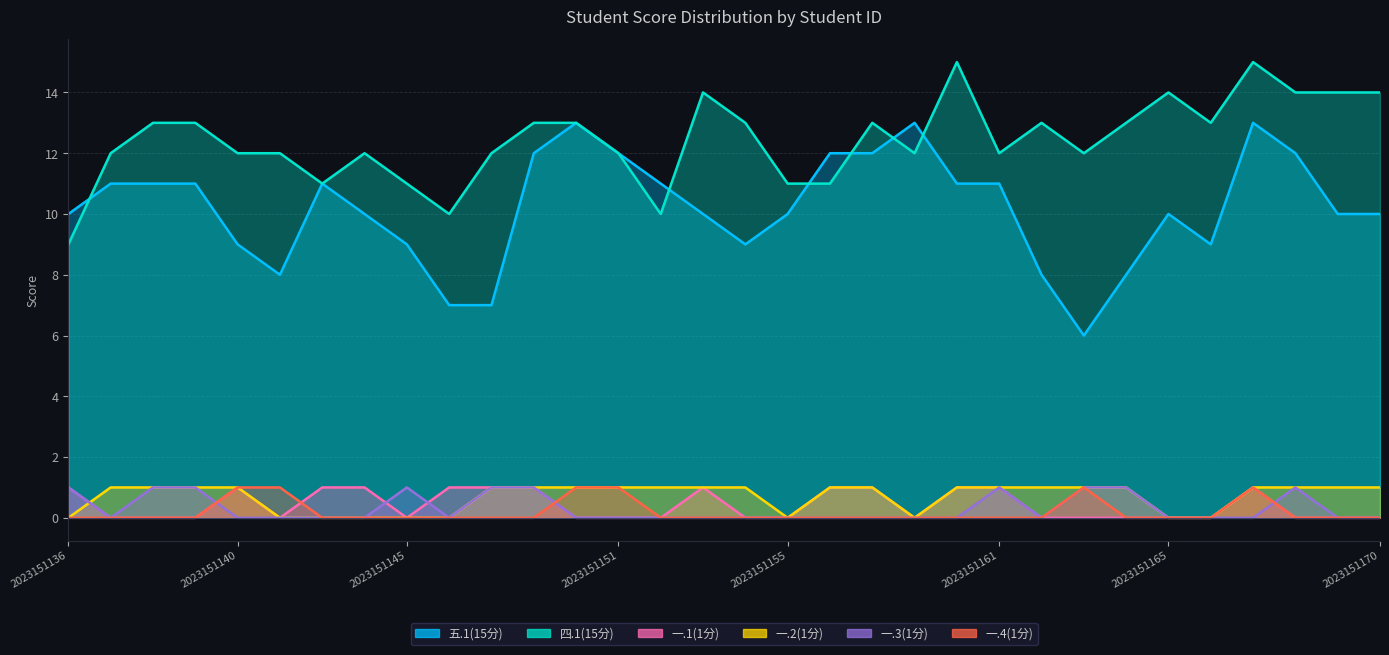

Reading left to right, what are all the values shown in this chart?

五.1(15分): 2023151136=10	2023151137=11	2023151138=11	2023151139=11	2023151140=9	2023151141=8	2023151142=11	2023151144=10	2023151145=9	2023151147=7	2023151148=7	2023151149=12	2023151150=13	2023151151=12	2023151152=11	2023151153=10	2023151154=9	2023151155=10	2023151156=12	2023151157=12	2023151159=13	2023151160=11	2023151161=11	2023151162=8	2023151163=6	2023151164=8	2023151165=10	2023151166=9	2023151167=13	2023151168=12	2023151169=10	2023151170=10
四.1(15分): 2023151136=9	2023151137=12	2023151138=13	2023151139=13	2023151140=12	2023151141=12	2023151142=11	2023151144=12	2023151145=11	2023151147=10	2023151148=12	2023151149=13	2023151150=13	2023151151=12	2023151152=10	2023151153=14	2023151154=13	2023151155=11	2023151156=11	2023151157=13	2023151159=12	2023151160=15	2023151161=12	2023151162=13	2023151163=12	2023151164=13	2023151165=14	2023151166=13	2023151167=15	2023151168=14	2023151169=14	2023151170=14
一.1(1分): 2023151136=1	2023151137=0	2023151138=0	2023151139=0	2023151140=1	2023151141=0	2023151142=1	2023151144=1	2023151145=0	2023151147=1	2023151148=1	2023151149=1	2023151150=0	2023151151=0	2023151152=0	2023151153=1	2023151154=0	2023151155=0	2023151156=1	2023151157=1	2023151159=0	2023151160=1	2023151161=1	2023151162=0	2023151163=0	2023151164=0	2023151165=0	2023151166=0	2023151167=1	2023151168=0	2023151169=0	2023151170=0
一.2(1分): 2023151136=0	2023151137=1	2023151138=1	2023151139=1	2023151140=1	2023151141=0	2023151142=0	2023151144=0	2023151145=0	2023151147=0	2023151148=1	2023151149=1	2023151150=1	2023151151=1	2023151152=1	2023151153=1	2023151154=1	2023151155=0	2023151156=1	2023151157=1	2023151159=0	2023151160=1	2023151161=1	2023151162=1	2023151163=1	2023151164=1	2023151165=0	2023151166=0	2023151167=1	2023151168=1	2023151169=1	2023151170=1
一.3(1分): 2023151136=1	2023151137=0	2023151138=1	2023151139=1	2023151140=0	2023151141=0	2023151142=0	2023151144=0	2023151145=1	2023151147=0	2023151148=1	2023151149=1	2023151150=0	2023151151=0	2023151152=0	2023151153=0	2023151154=0	2023151155=0	2023151156=0	2023151157=0	2023151159=0	2023151160=0	2023151161=1	2023151162=0	2023151163=1	2023151164=1	2023151165=0	2023151166=0	2023151167=0	2023151168=1	2023151169=0	2023151170=0
一.4(1分): 2023151136=0	2023151137=0	2023151138=0	2023151139=0	2023151140=1	2023151141=1	2023151142=0	2023151144=0	2023151145=0	2023151147=0	2023151148=0	2023151149=0	2023151150=1	2023151151=1	2023151152=0	2023151153=0	2023151154=0	2023151155=0	2023151156=0	2023151157=0	2023151159=0	2023151160=0	2023151161=0	2023151162=0	2023151163=1	2023151164=0	2023151165=0	2023151166=0	2023151167=1	2023151168=0	2023151169=0	2023151170=0